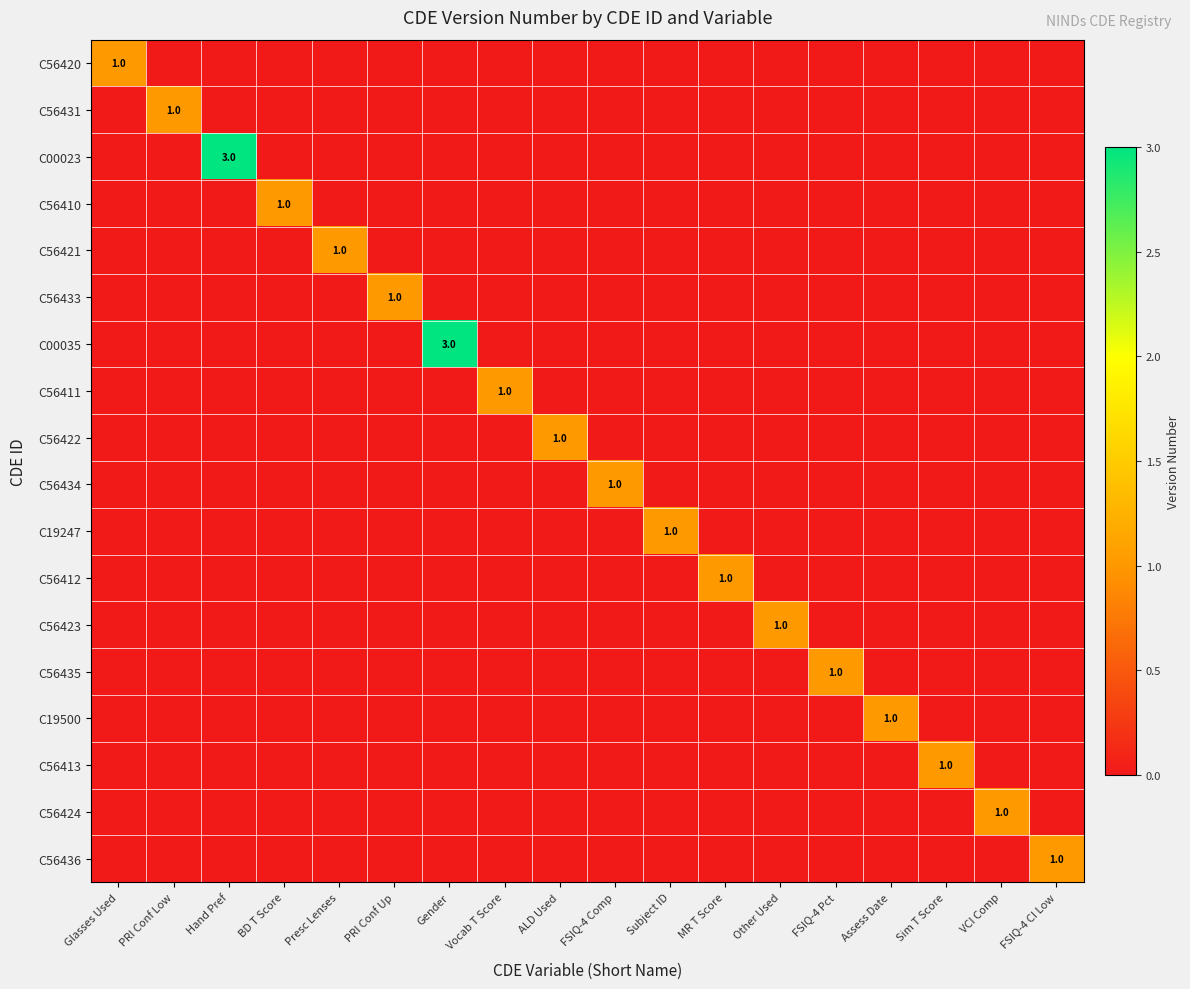

The C56420 series shows 0 at ALD Used. True or false?

True